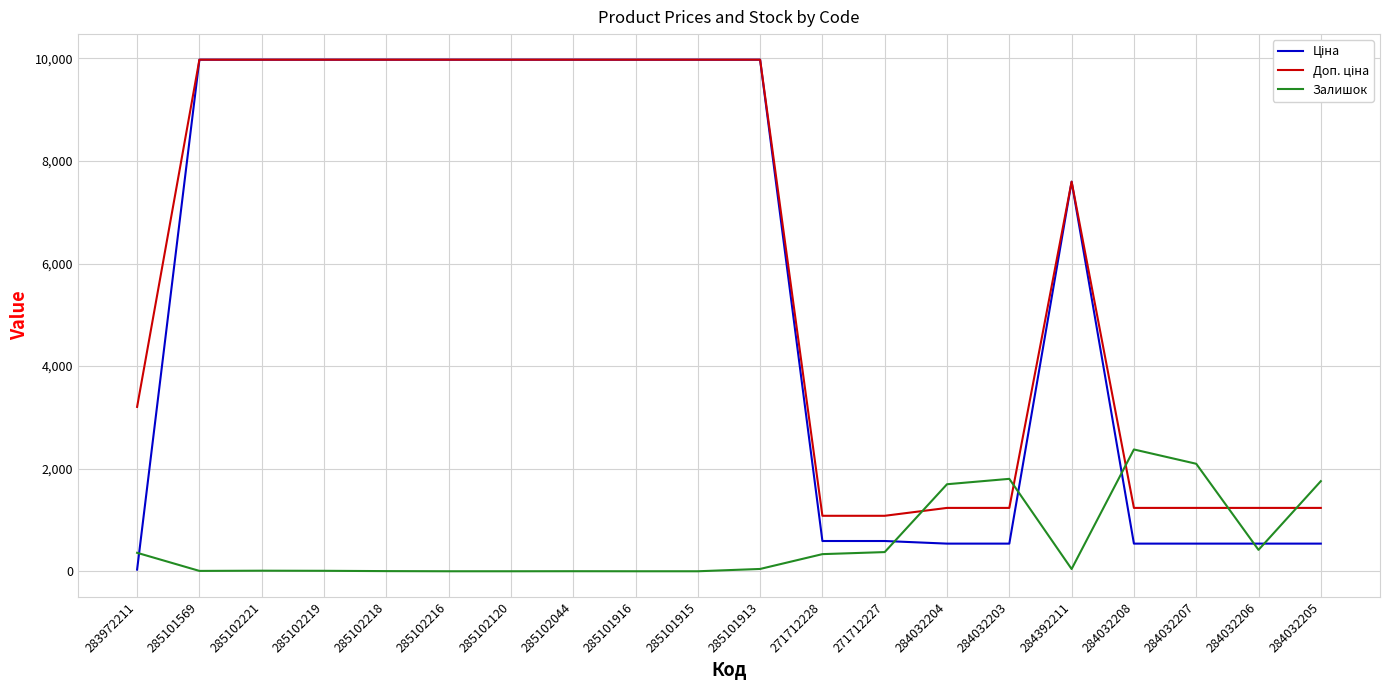

What is the difference between the highest and lowest values at 284032208?

1836.0